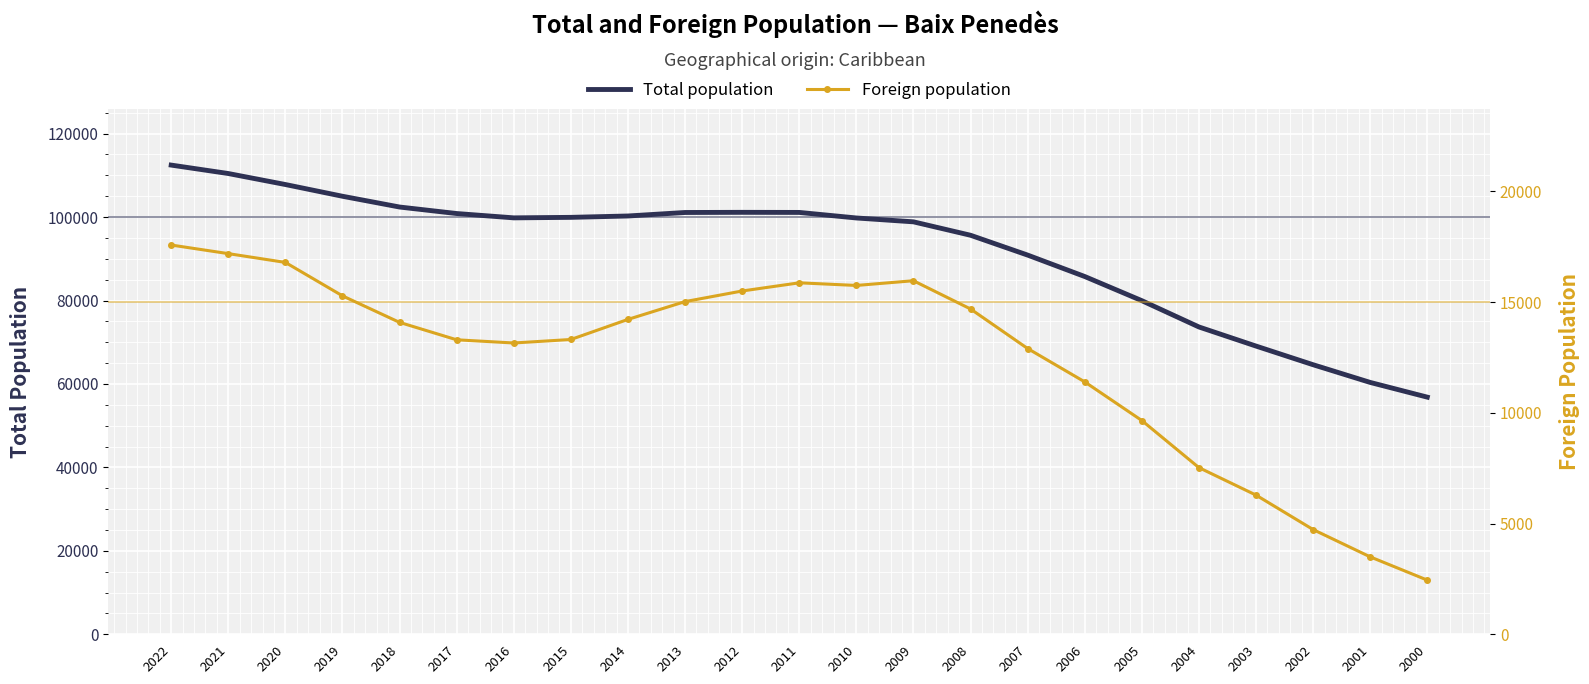

Reading left to right, extract all data points from this chart.

Total population: 2022=112460	2021=110439	2020=107803	2019=104991	2018=102409	2017=100850	2016=99813	2015=99934	2014=100262	2013=101100	2012=101138	2011=101115	2010=99786	2009=98861	2008=95644	2007=90891	2006=85756	2005=79967	2004=73665	2003=69083	2002=64612	2001=60369	2000=56843
Foreign population: 2022=17578	2021=17190	2020=16793	2019=15283	2018=14085	2017=13299	2016=13155	2015=13313	2014=14220	2013=15024	2012=15503	2011=15872	2010=15753	2009=15966	2008=14691	2007=12905	2006=11399	2005=9654	2004=7527	2003=6286	2002=4730	2001=3497	2000=2447